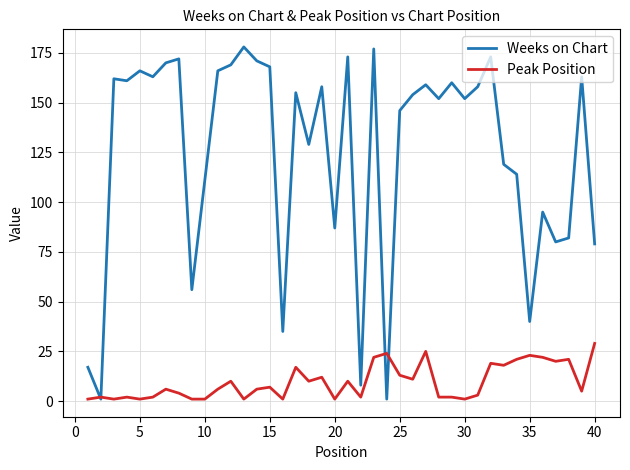

List the series in order of their peak value, highest first.

Weeks on Chart, Peak Position